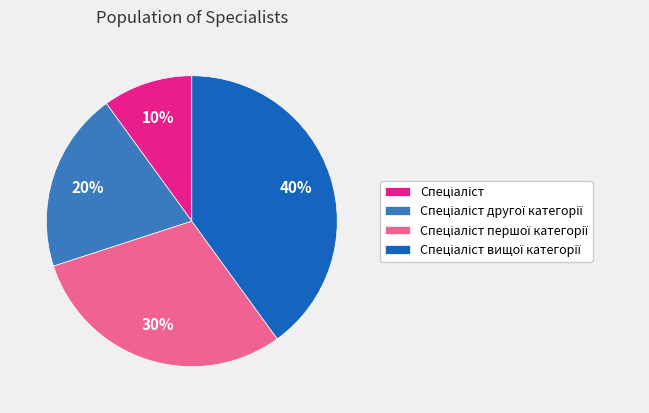

Is there a majority slice in this chart?

No